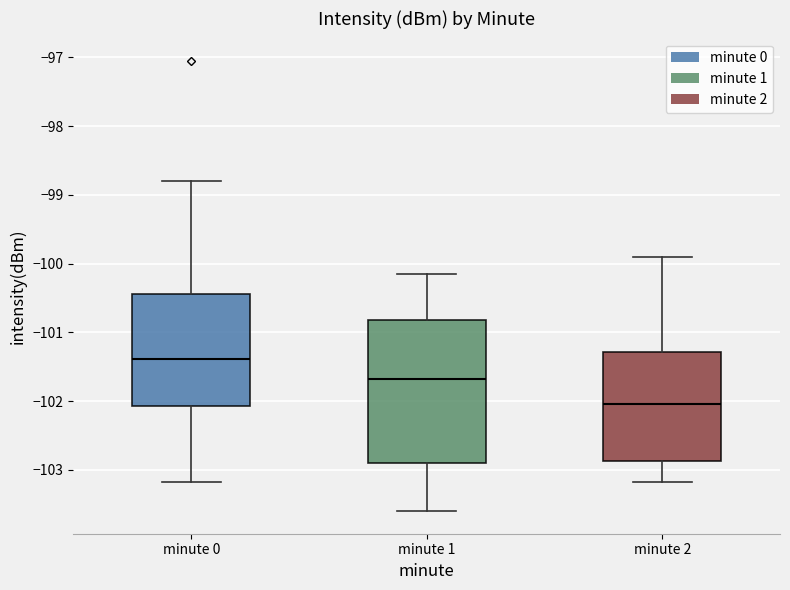

Where is the upper edge of the box for minute 1 on the y-axis? The values are not printed on the chart, so give them approximately, as read against the axis.

-100.8